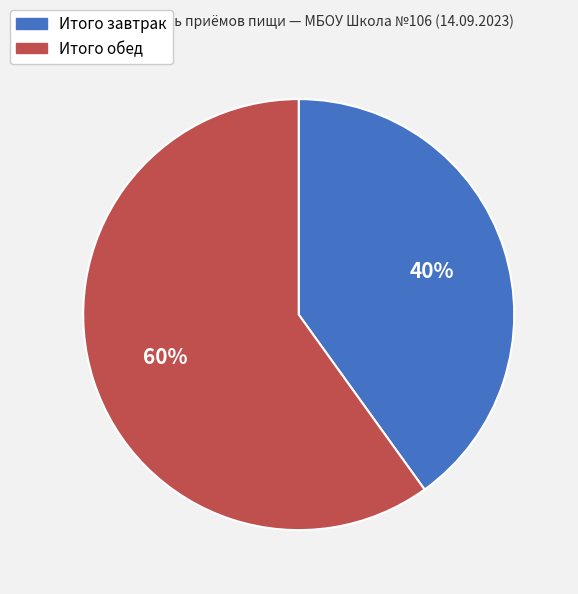

Rank the categories by value from highest to lowest.

Итого обед, Итого завтрак